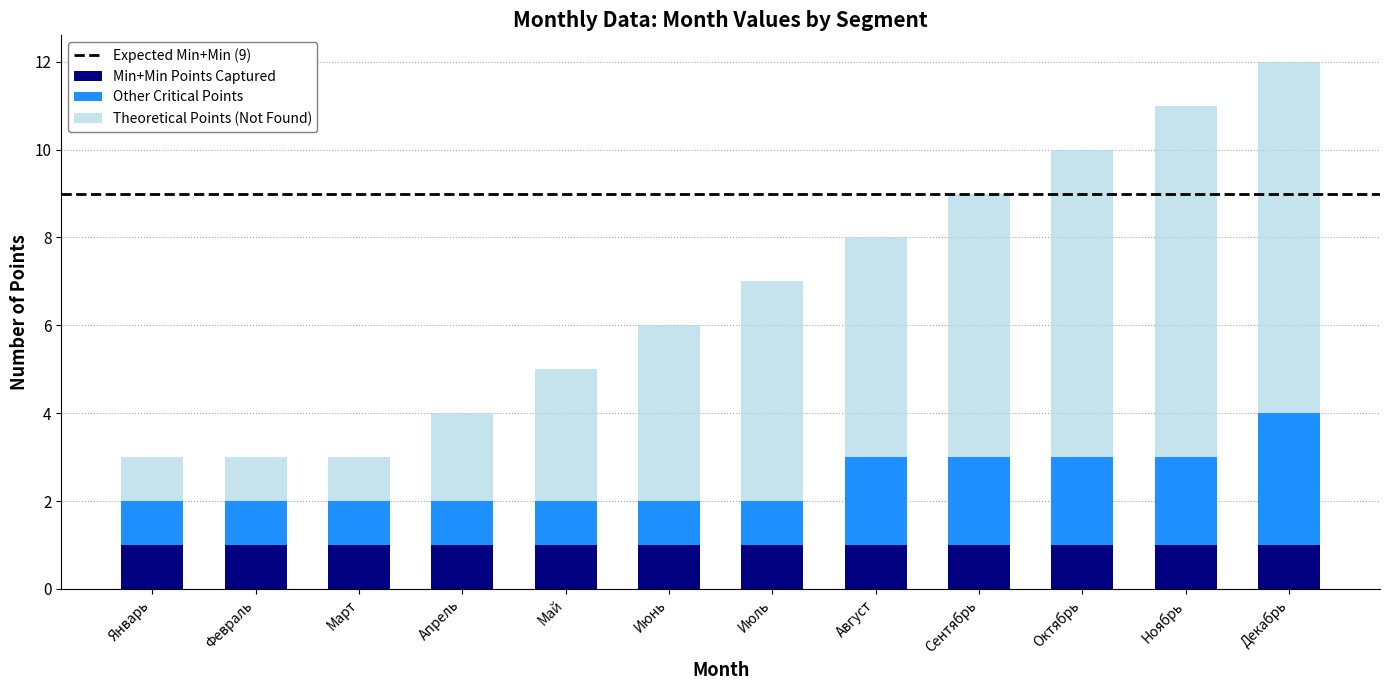

What is the total value across all series at Июнь?

6